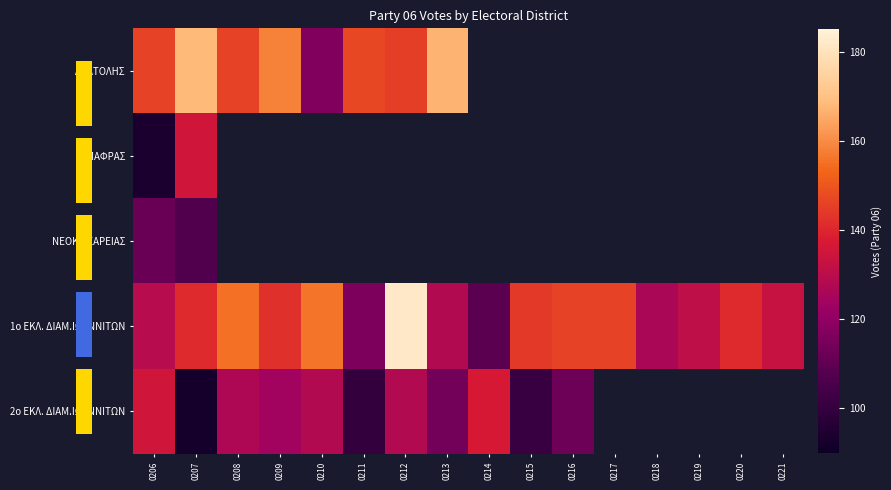

What value does the ΜΠΑΦΡΑΣ series have at 0206?

94.0